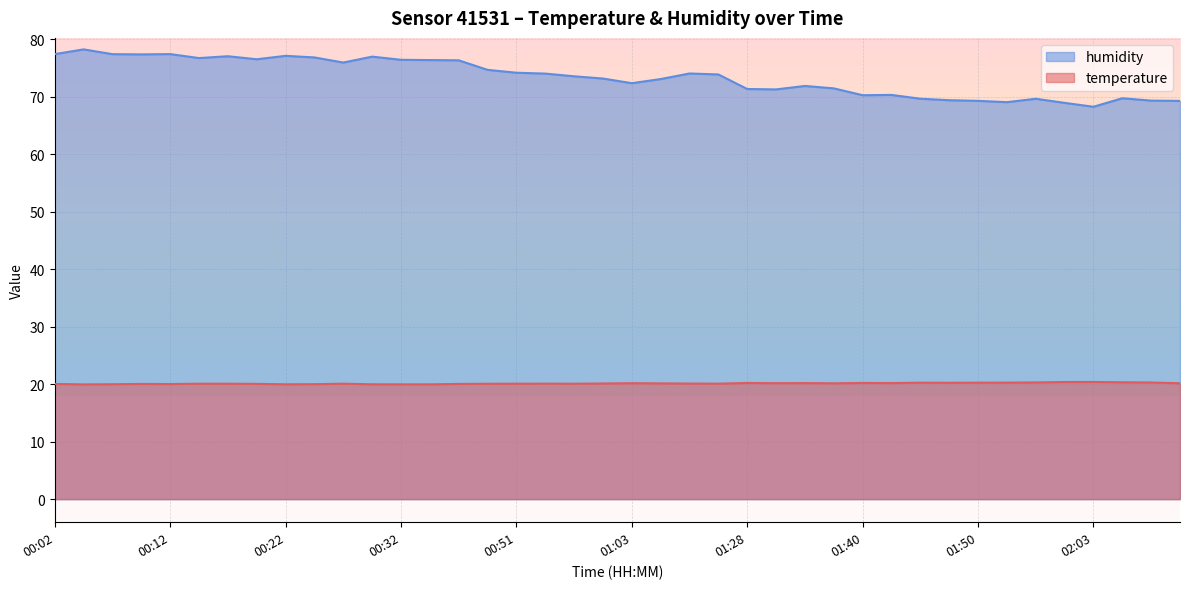

Which series has the largest range (max minus min)?

humidity